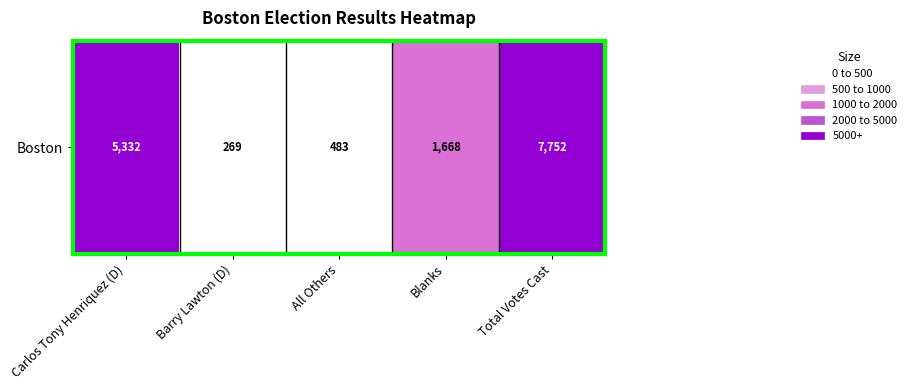

Reading right to left, transcribe all the data shown in this chart.

Total Votes Cast=7752	Blanks=1668	All Others=483	Barry Lawton (D)=269	Carlos Tony Henriquez (D)=5332